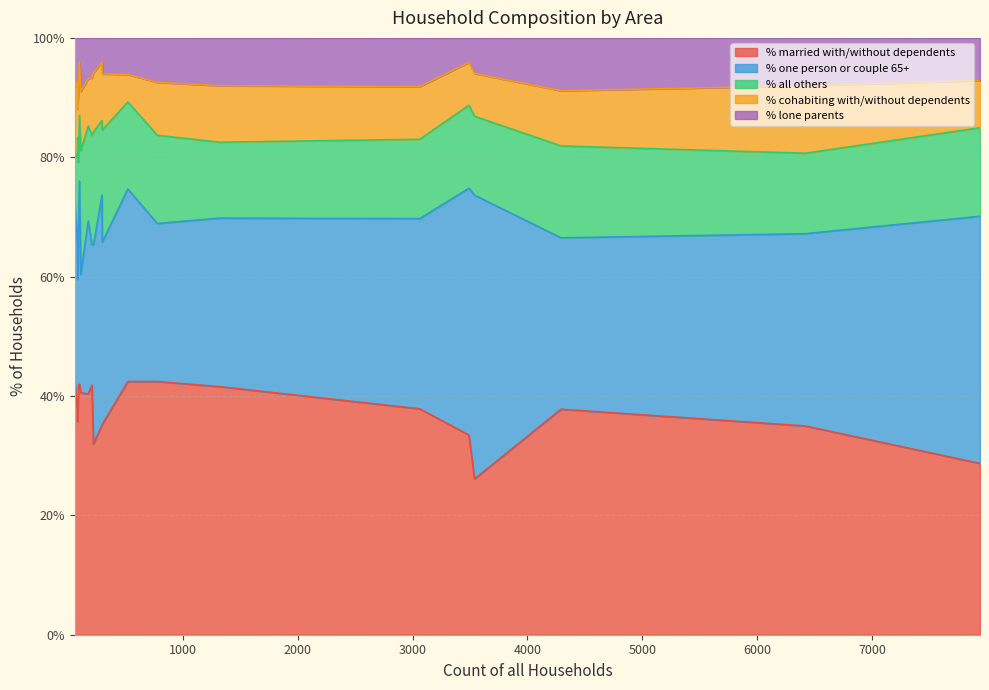

How many data points in % married with/without dependents are less than 37?

8